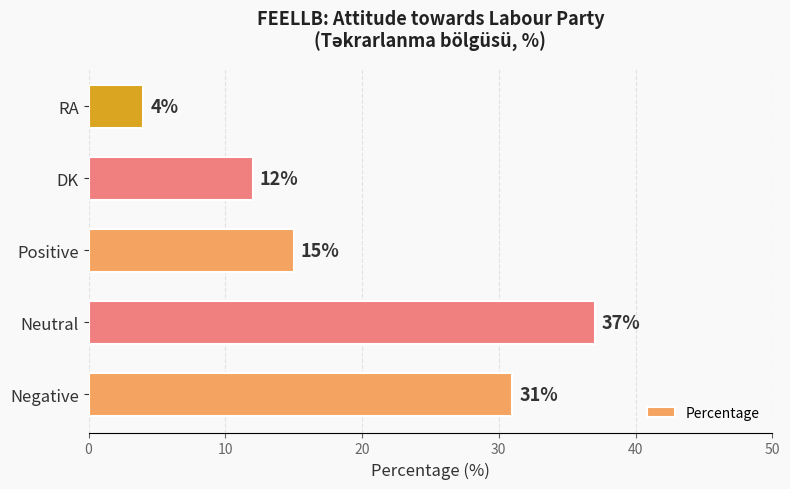

What is the minimum value shown in the chart?

4